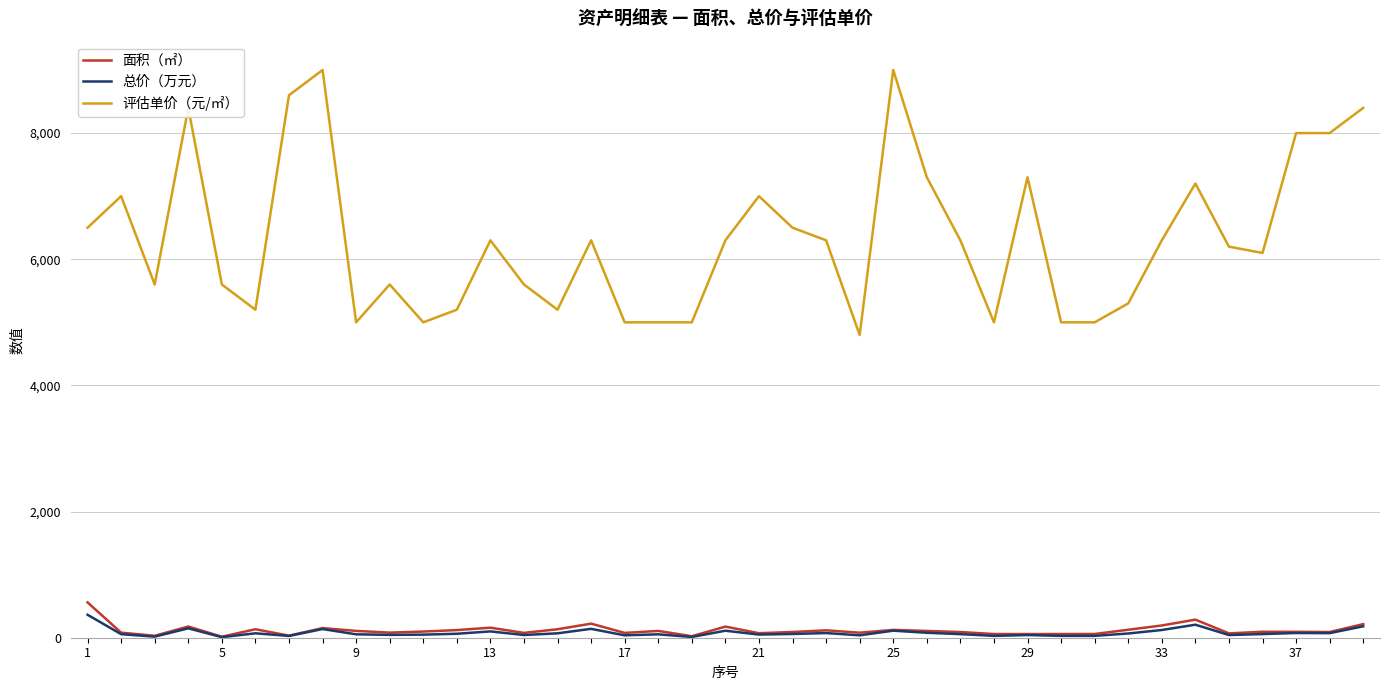

Count the number of categories in the chart.

39